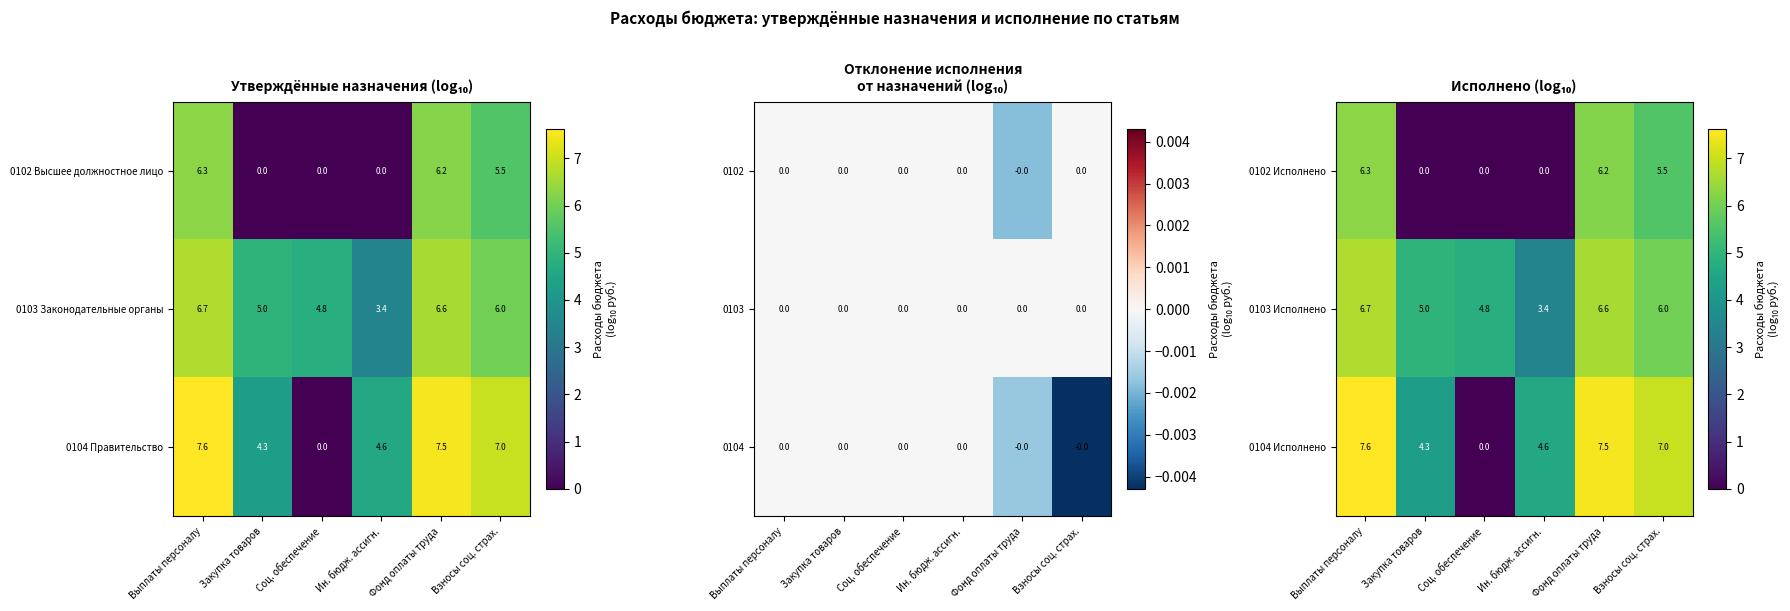

At which category does the chart reach its minimum across all series?

Закупка товаров